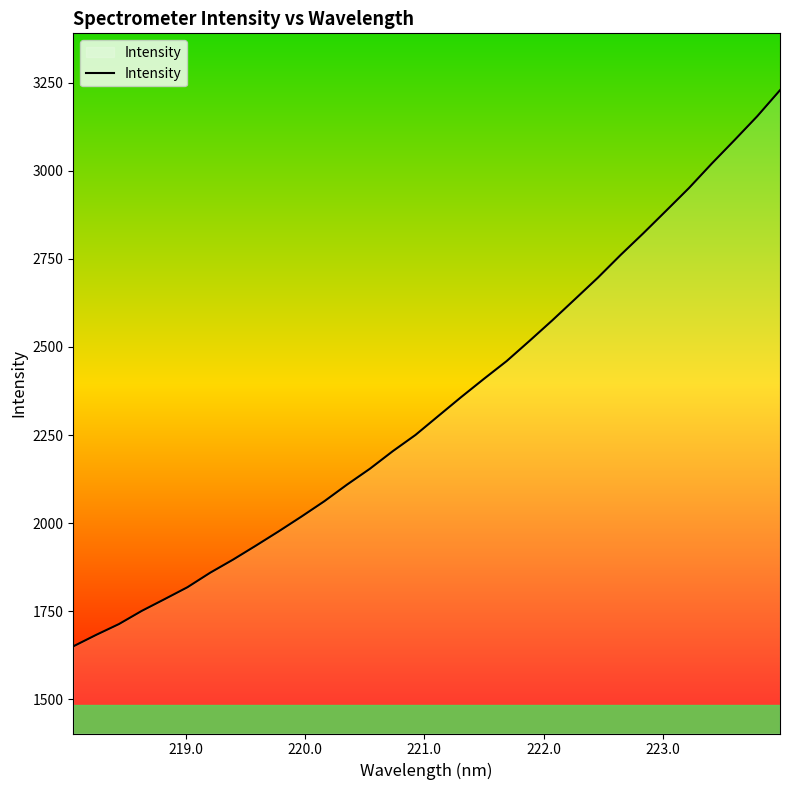

How many lines are shown in the chart?

1